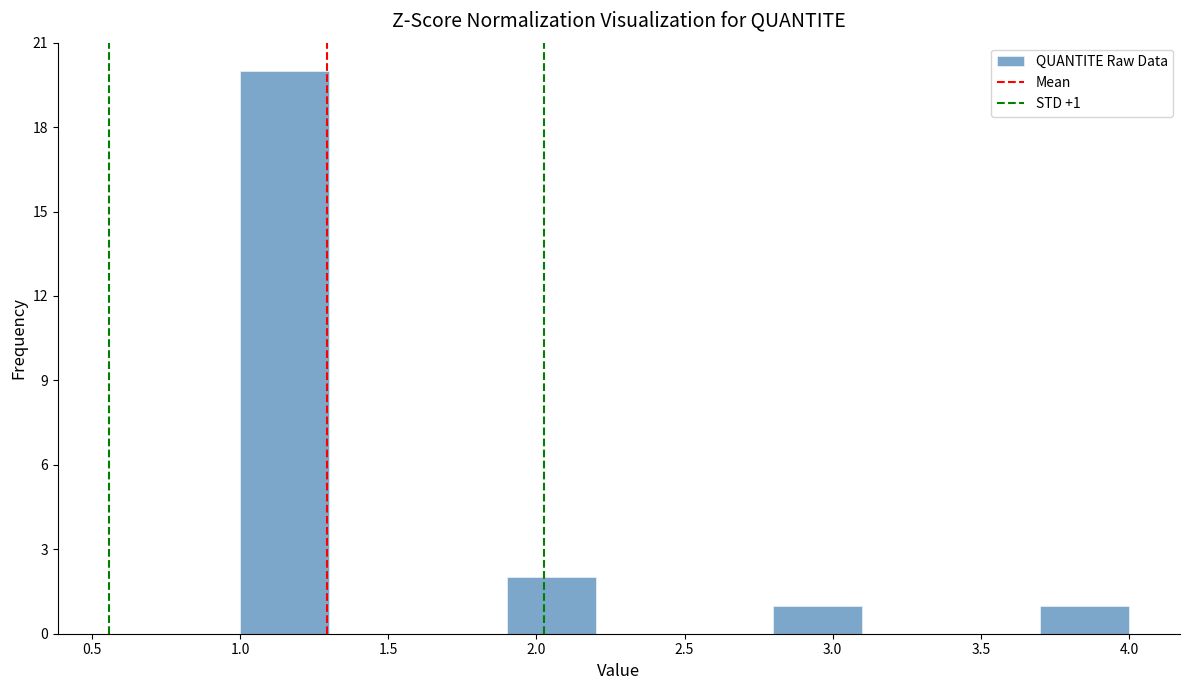

Over which range of the x-axis is the bar tallest?

1.0 to 1.3